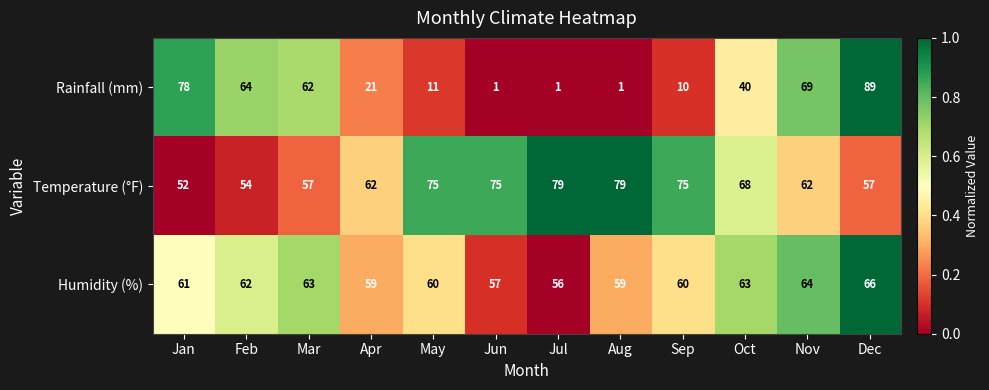

List the series in order of their overall mean, highest first.

Temperature (°F), Humidity (%), Rainfall (mm)